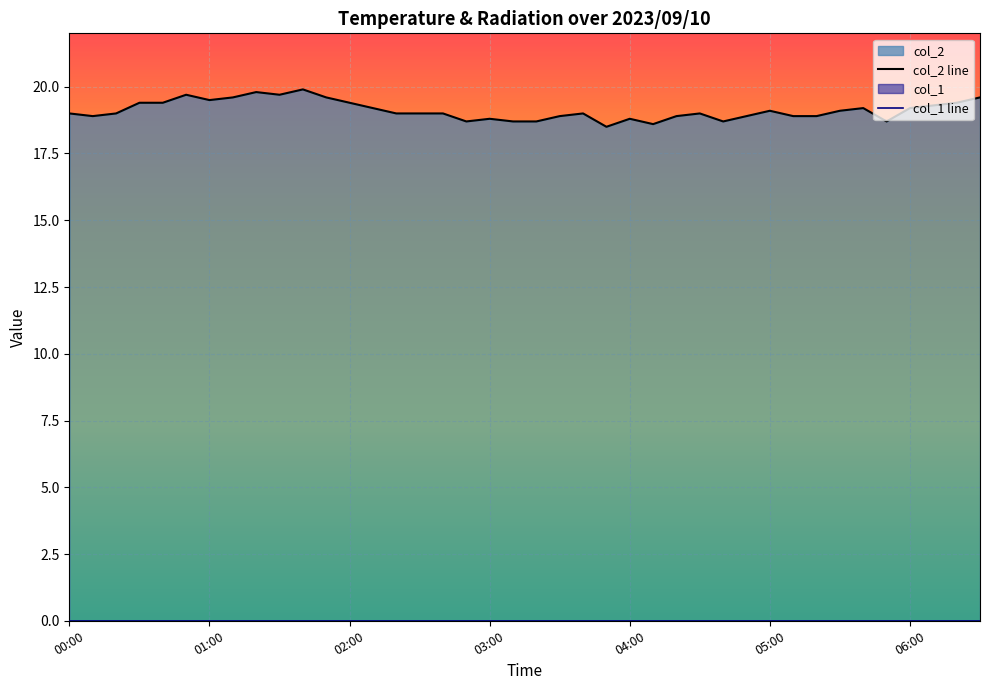

What is the sum of all col_2 line values?

764.7